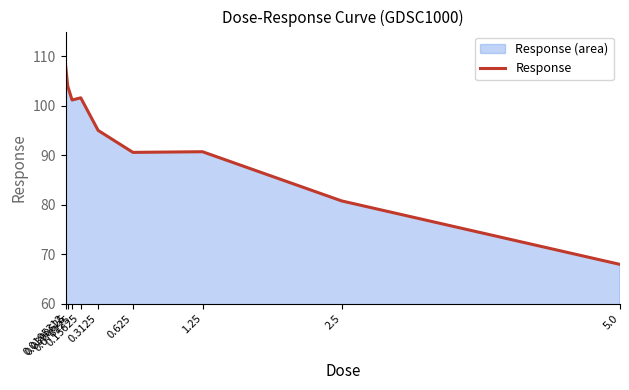

True or false: the data shows 90.6 at 0.625.

True